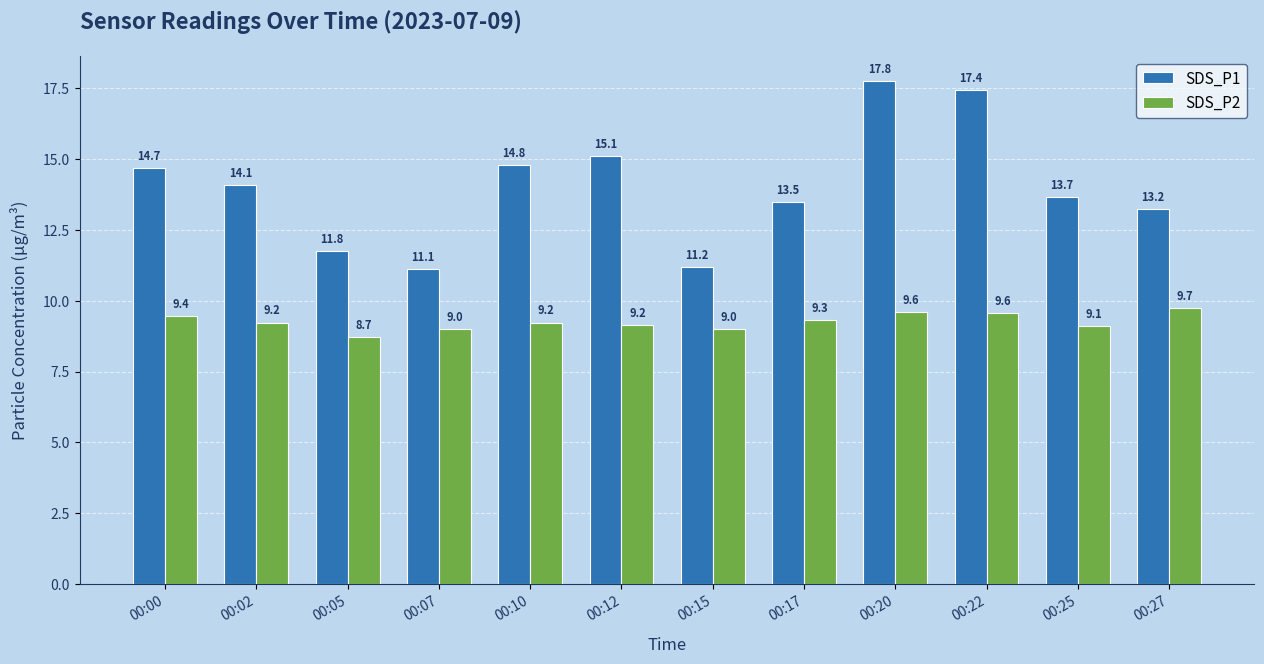

Rank the series by their average value, from lowest to highest.

SDS_P2, SDS_P1